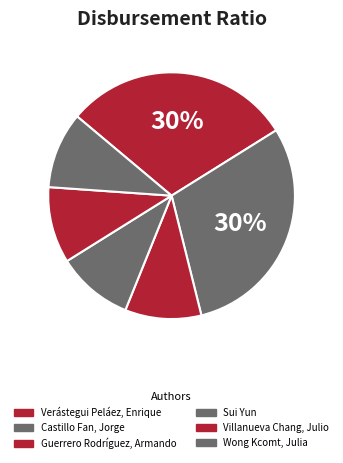

How many segments does this pie chart have?

6